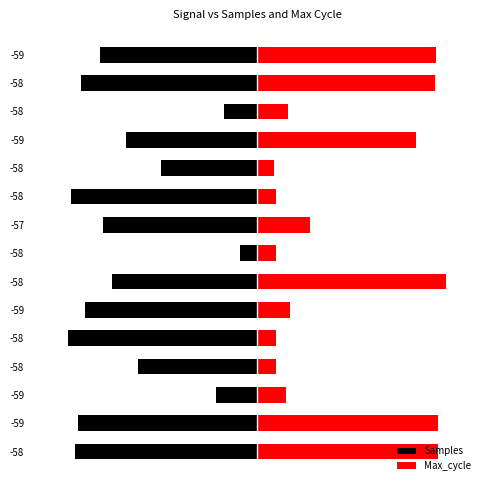

At how many categories does at least one series exceed -75?

15